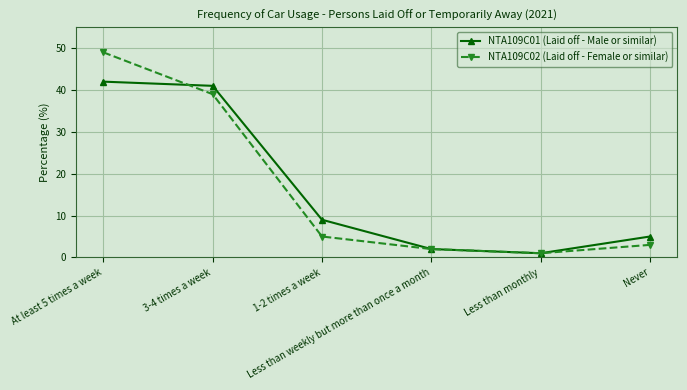

The NTA109C01 (Laid off - Male or similar) series shows 42 at At least 5 times a week. True or false?

True